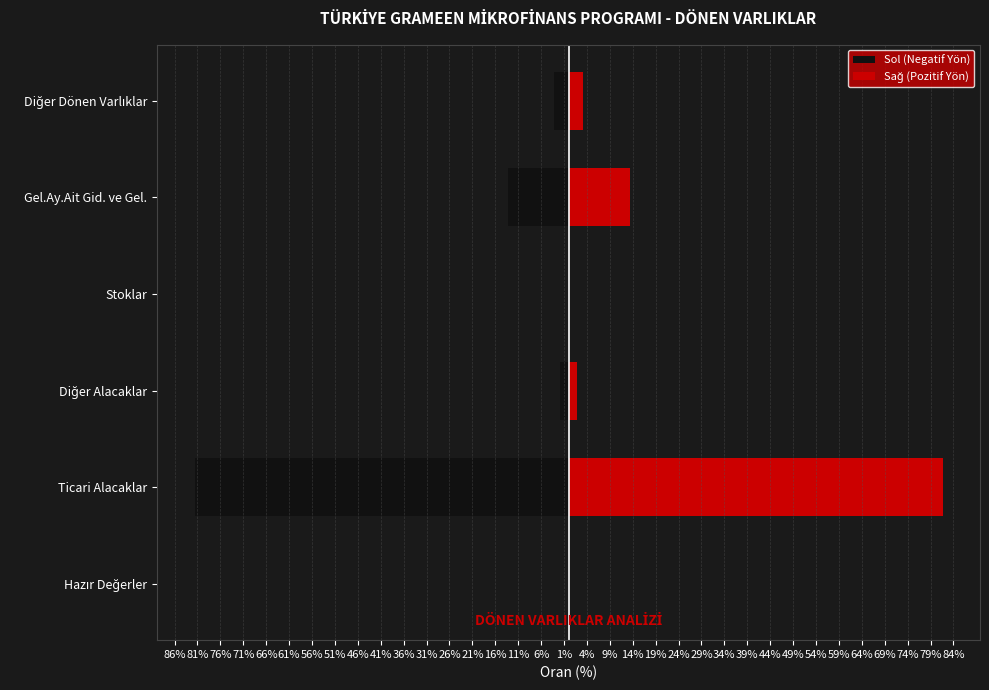

Rank the series by their maximum value, from highest to lowest.

Sağ (Pozitif Yön), Sol (Negatif Yön)